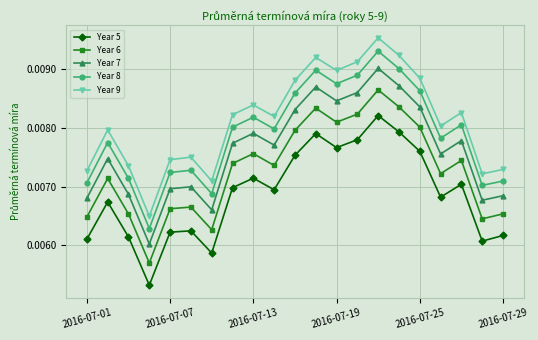

Which series has the widest spread of values?

Year 9